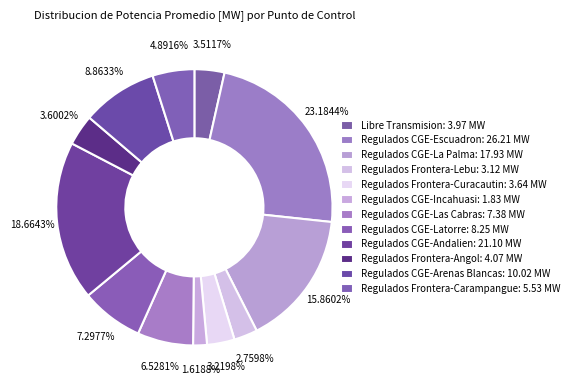

To the nearest percent, what portion does Regulados CGE-Las Cabras represent?

7%